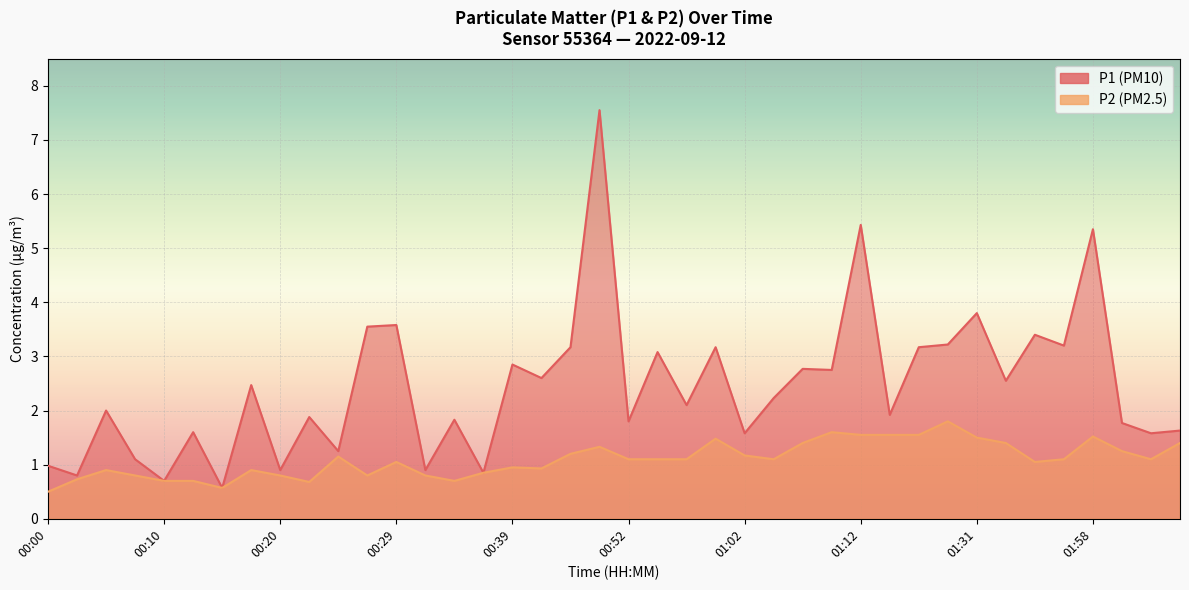

At which category is the sum across all series the highest?

00:50